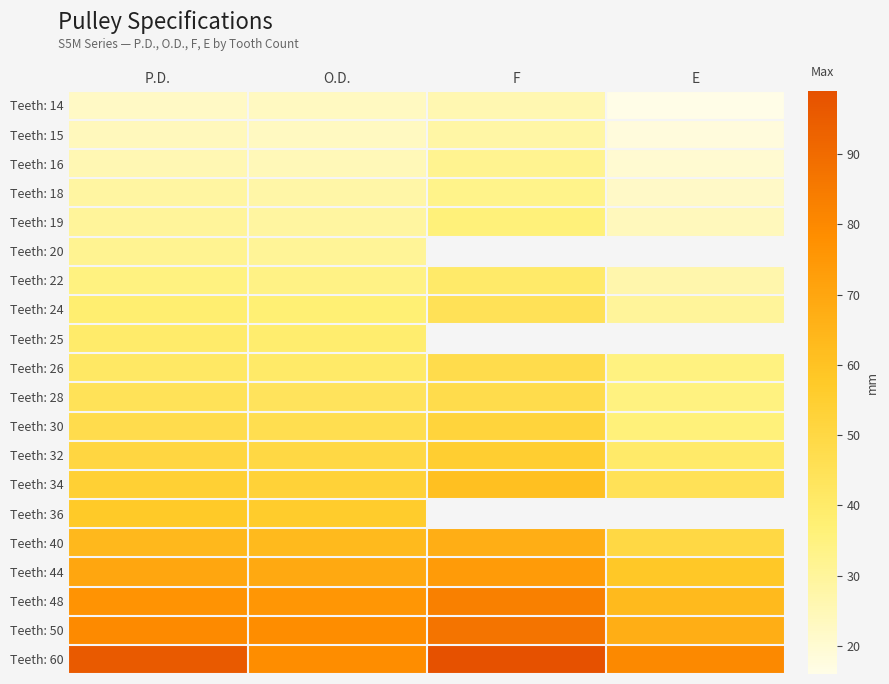

Which category has the highest value in the Teeth: 28 series?

F